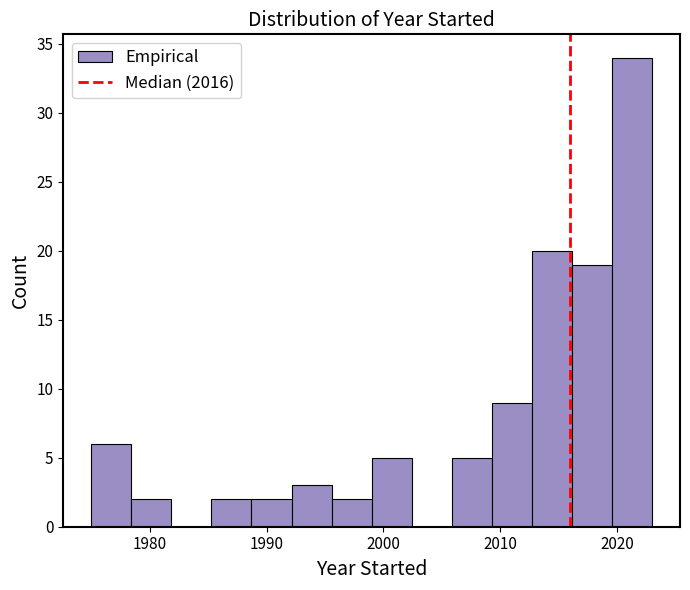

Read against the x-axis, roughly where is the centre of the tallest bar?

2021